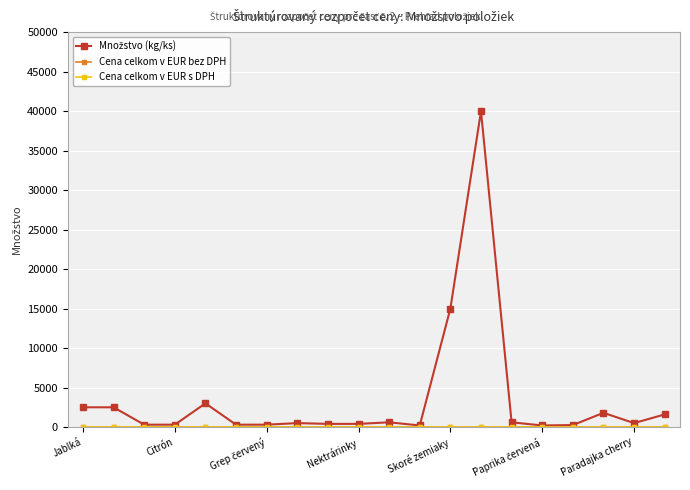

Reading left to right, transcribe all the data shown in this chart.

Množstvo (kg/ks): 2500	2500	300	300	3000	300	300	500	400	400	600	200	15000	40000	600	200	250	1800	500	1600
Cena celkom v EUR bez DPH: 0	0	0	0	0	0	0	0	0	0	0	0	0	0	0	0	0	0	0	0
Cena celkom v EUR s DPH: 0	0	0	0	0	0	0	0	0	0	0	0	0	0	0	0	0	0	0	0